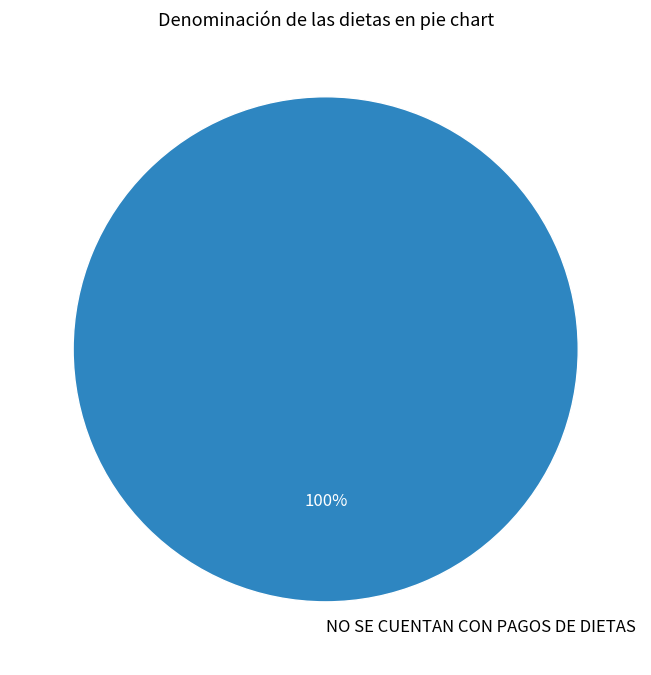

How many slices are in this pie chart?

1